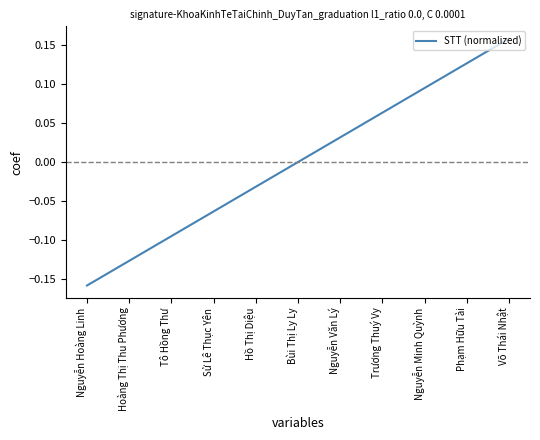

True or false: the data shows 0.0 at Nguyễn Văn Lý.

True